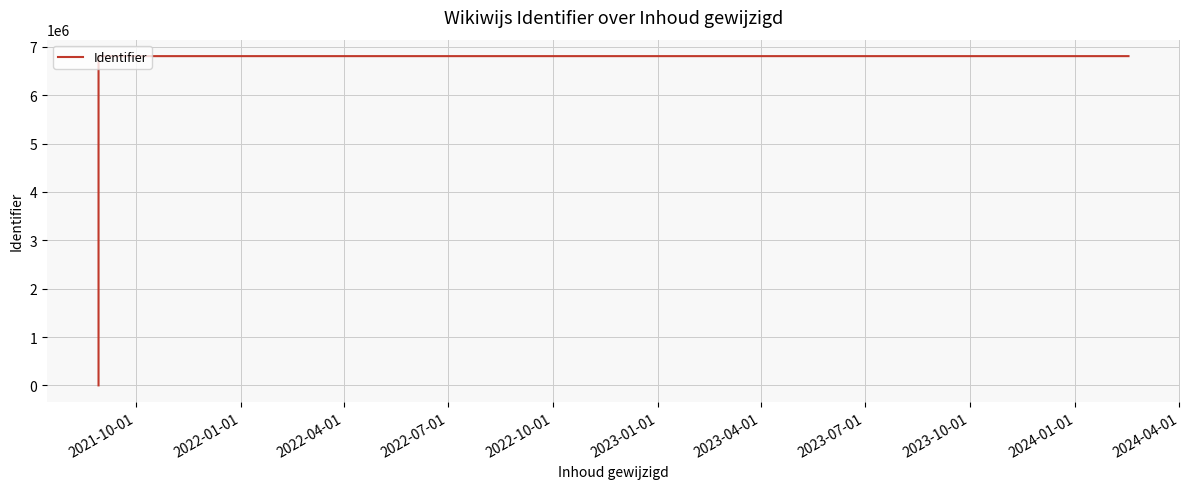

What is the difference between the maximum and minimum values?

6806477